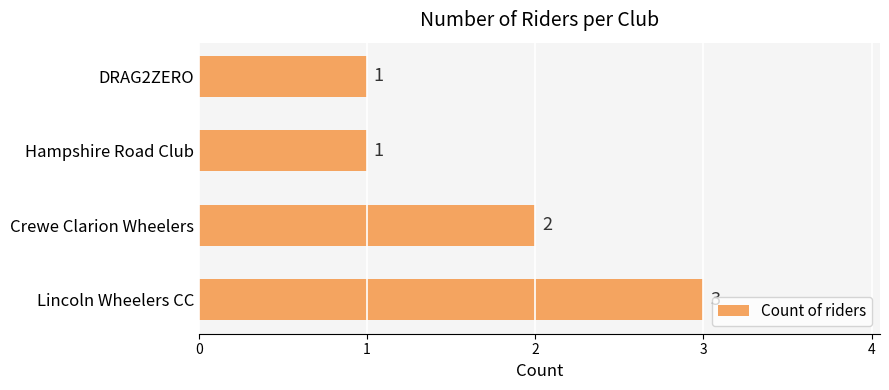

How many distinct data groups are displayed?

1